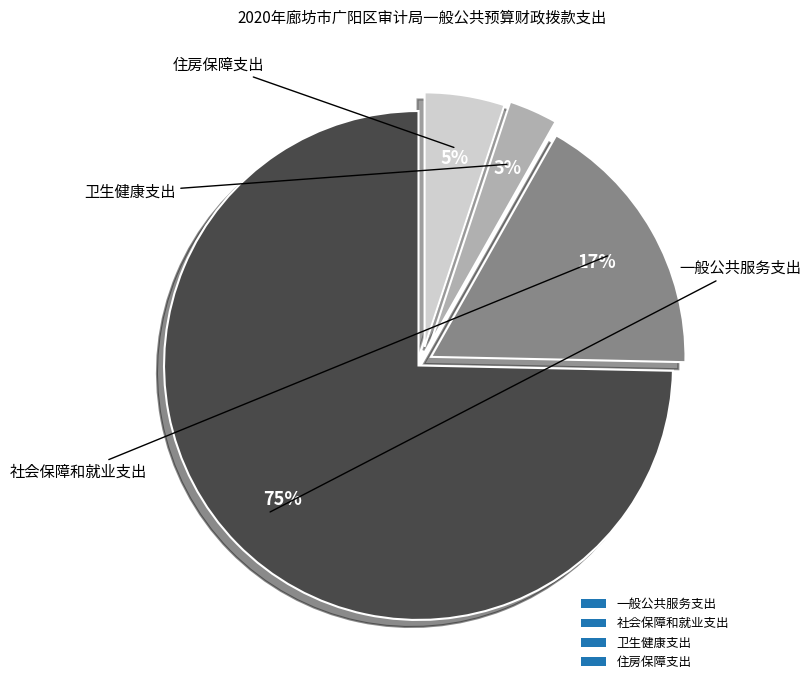

How many slices are in this pie chart?

4